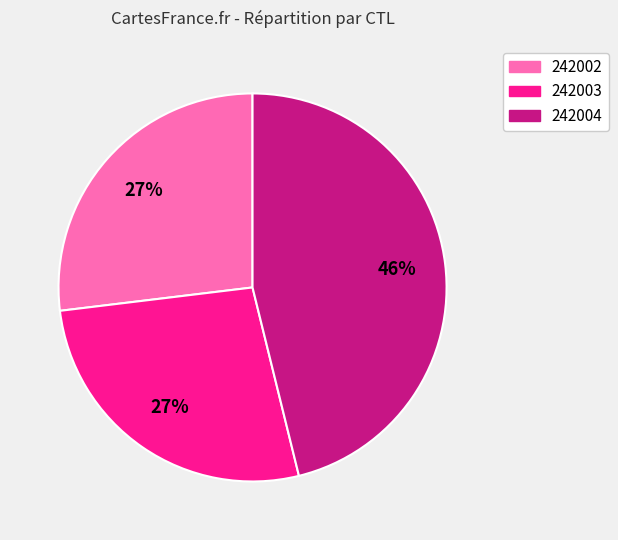

Does 242003 account for over 50% of the chart?

No